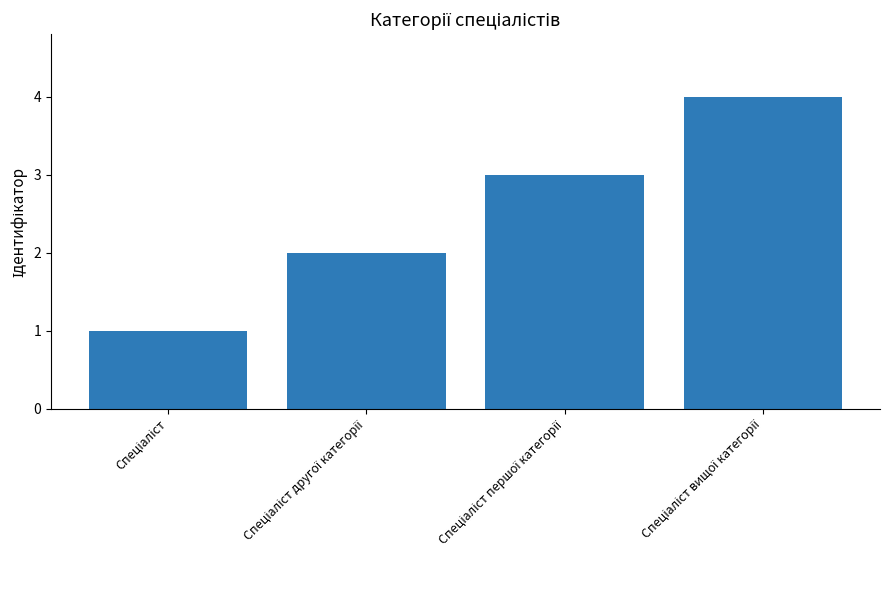

What is the sum of all values?

10